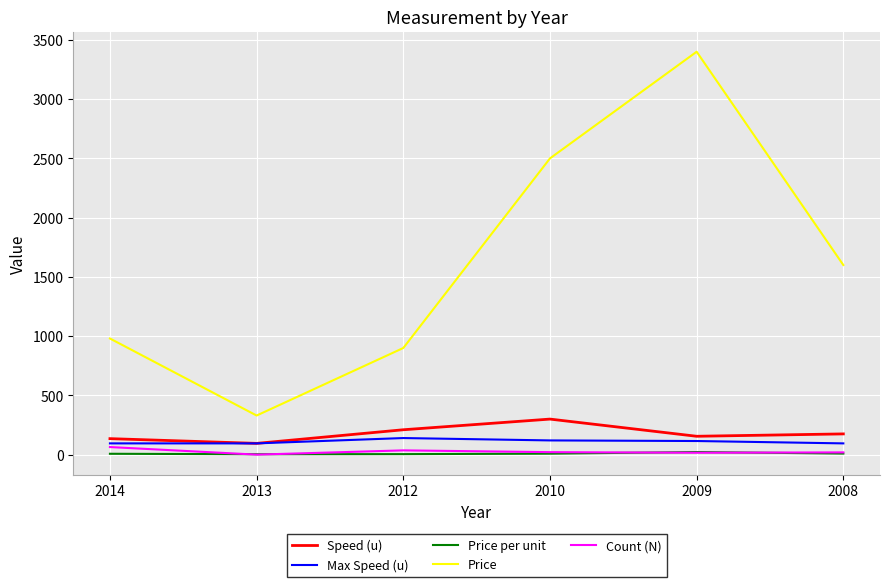

True or false: Speed (u) and Price per unit cross at least once.

False